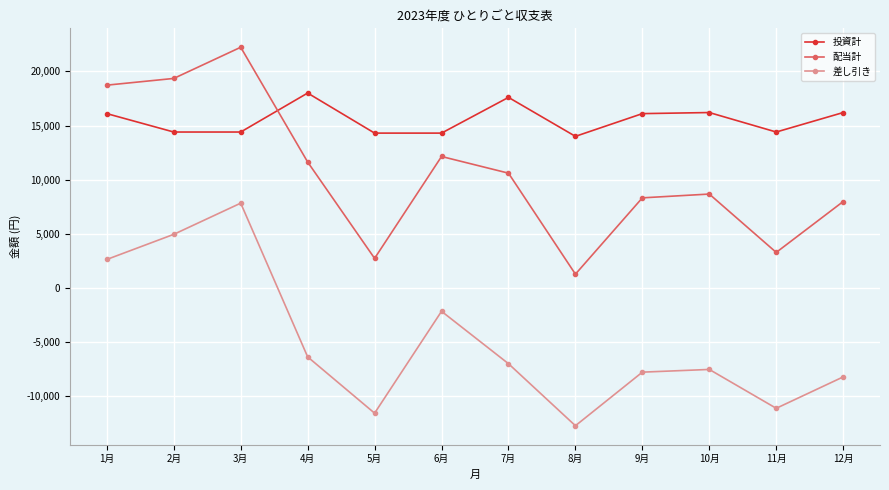

The value of 差し引き at 4月 is -6370. True or false?

True